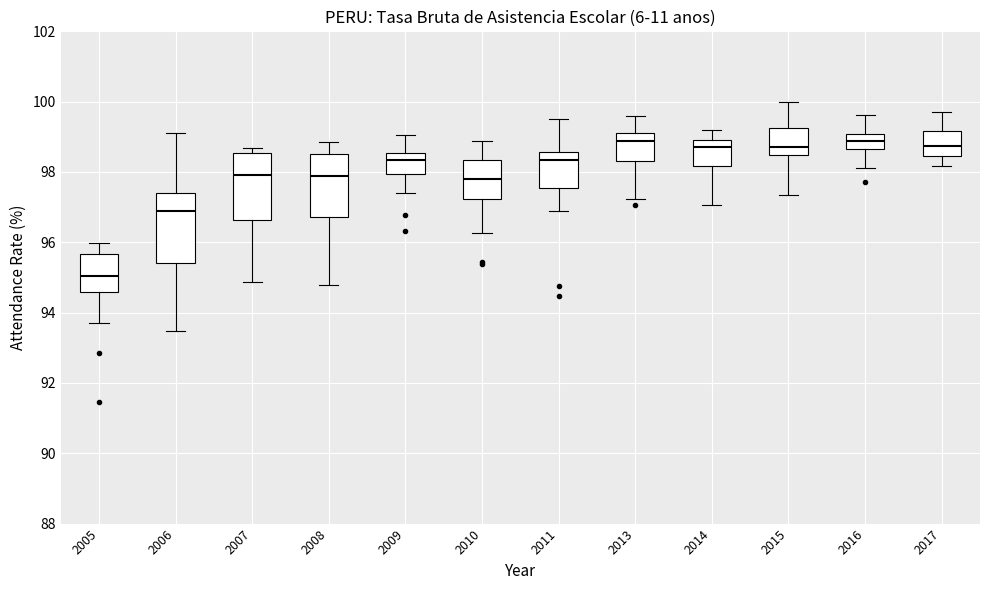

Reading left to right, transcribe this box plot: for each box, give where its median line is, the range the box spans, and where its two whiskers end, as read against the y-axis. The values are not printed on the chart, so give them approximately, as read against the axis.

2005: median 95.0, box 94.6 to 95.6, whiskers 93.8 to 96.0
2006: median 96.8, box 95.4 to 97.4, whiskers 93.4 to 99.0
2007: median 98.0, box 96.6 to 98.6, whiskers 94.8 to 98.6 (just above the box's upper edge)
2008: median 97.8, box 96.8 to 98.6, whiskers 94.8 to 98.8
2009: median 98.4, box 98.0 to 98.6, whiskers 97.4 to 99.0
2010: median 97.8, box 97.2 to 98.4, whiskers 96.2 to 98.8
2011: median 98.4, box 97.6 to 98.6, whiskers 96.8 to 99.6
2013: median 98.8, box 98.4 to 99.2, whiskers 97.2 to 99.6
2014: median 98.8, box 98.2 to 99.0, whiskers 97.0 to 99.2
2015: median 98.8, box 98.4 to 99.2, whiskers 97.4 to 100.0
2016: median 98.8, box 98.6 to 99.0, whiskers 98.2 to 99.6
2017: median 98.8, box 98.4 to 99.2, whiskers 98.2 to 99.6